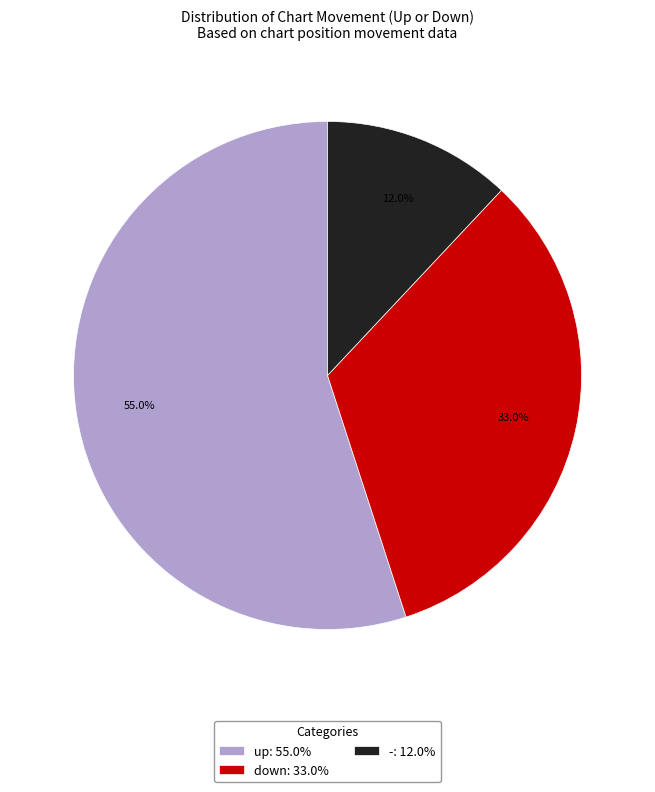

True or false: down accounts for 27% of the total.

False